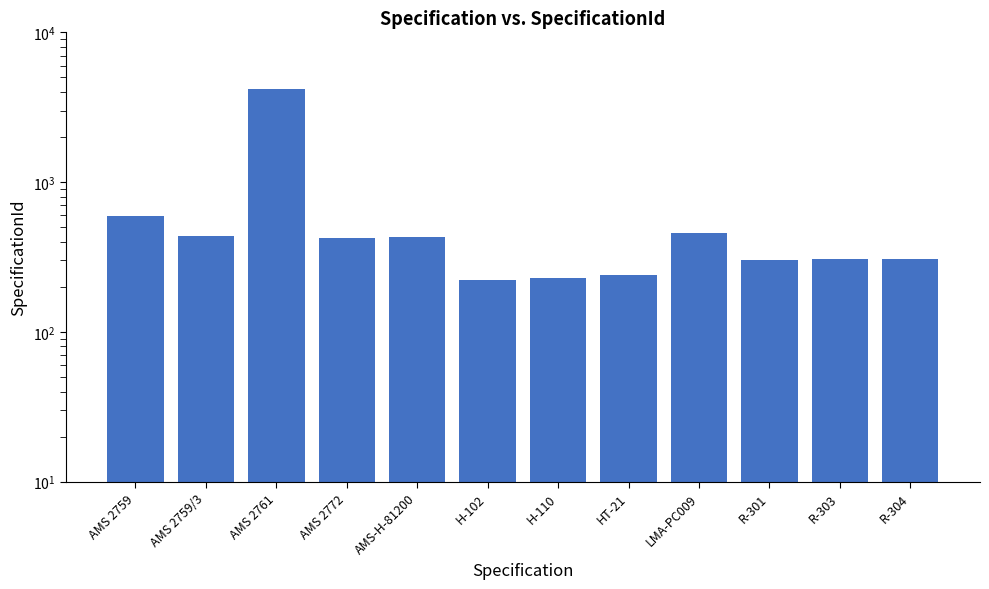

Rank the categories by value from lowest to highest.

H-102, H-110, HT-21, R-301, R-303, R-304, AMS 2772, AMS-H-81200, AMS 2759/3, LMA-PC009, AMS 2759, AMS 2761